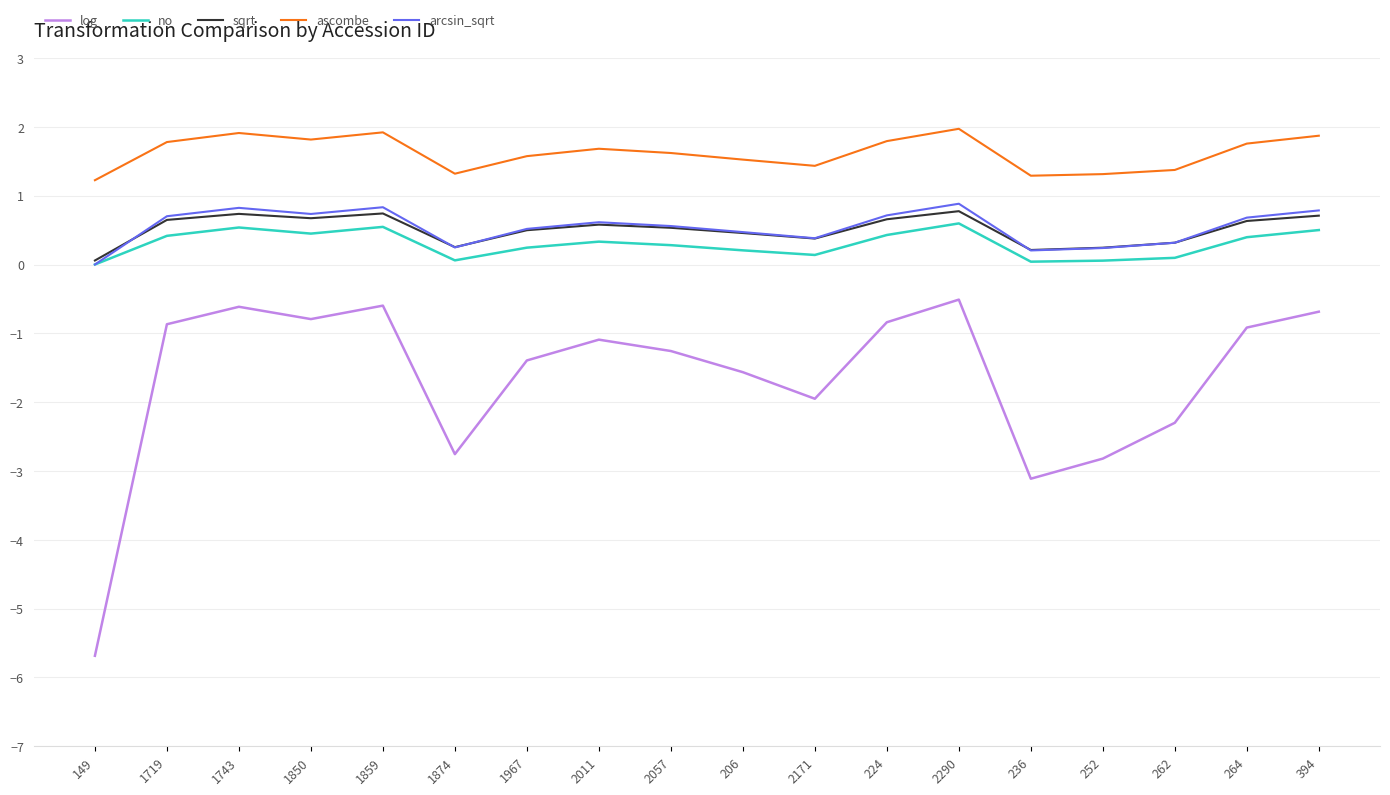

What is the sum of all arcsin_sqrt values?

9.7